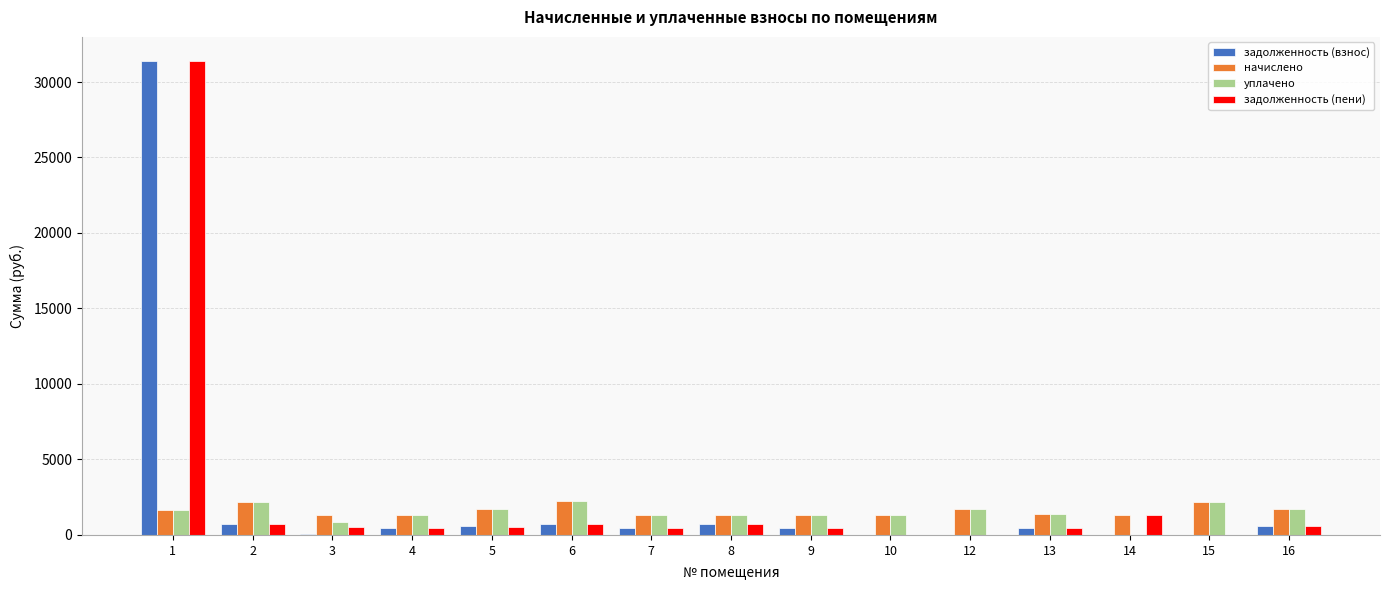

At which category is the sum across all series the highest?

1